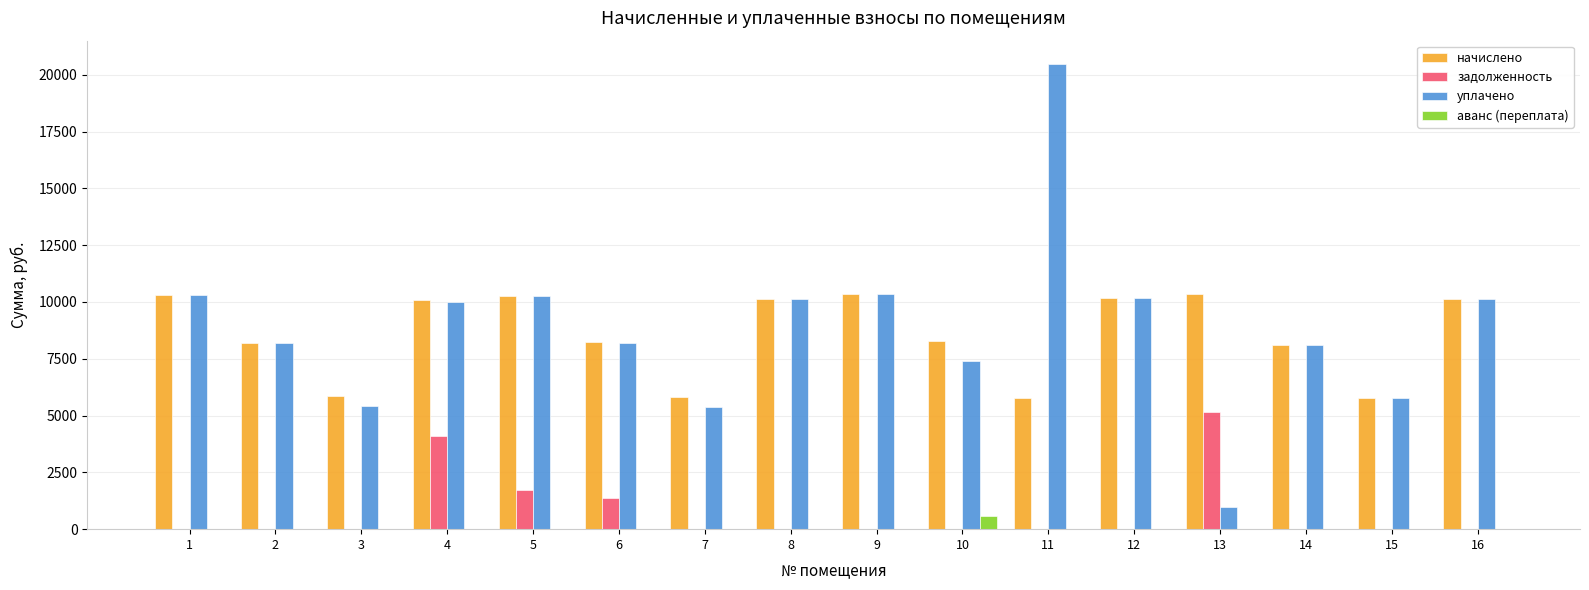

What are all the series names shown in the legend?

начислено, задолженность, уплачено, аванс (переплата)